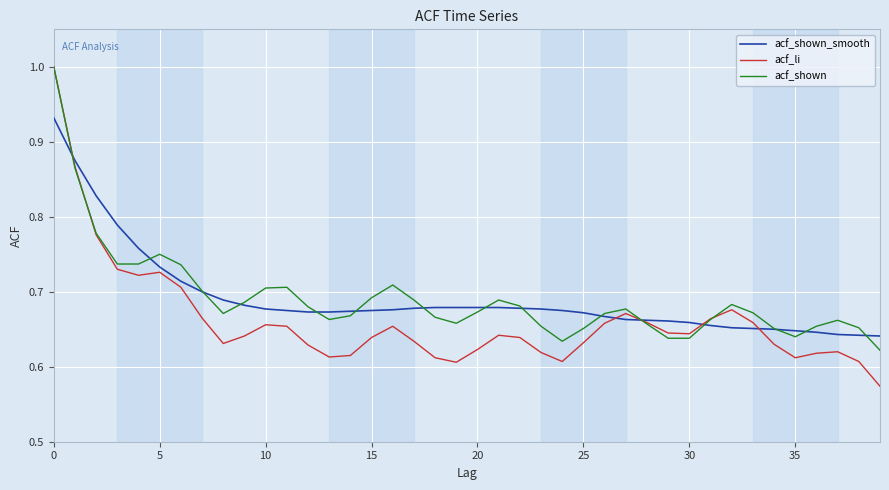

Which series has the widest spread of values?

acf_li